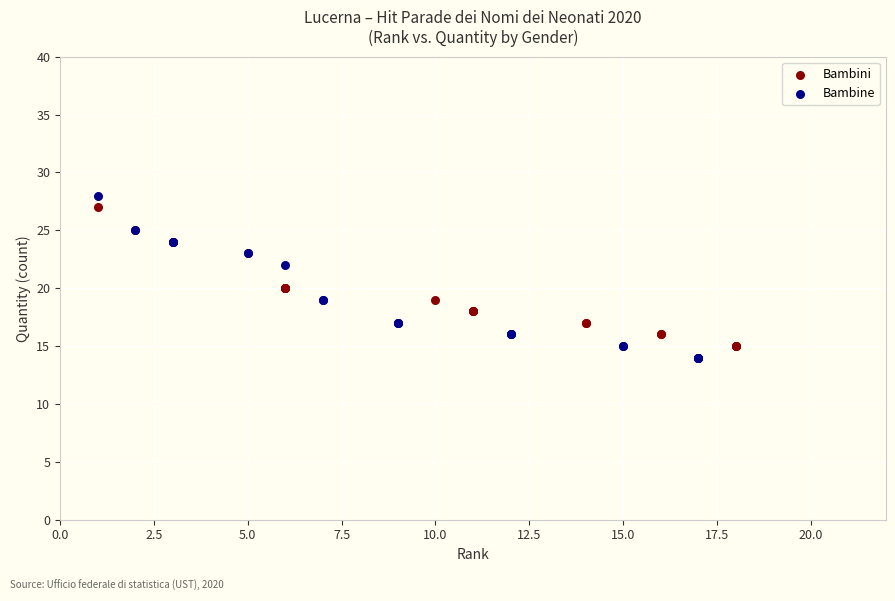

Which series has the widest spread of Y values?

Bambine